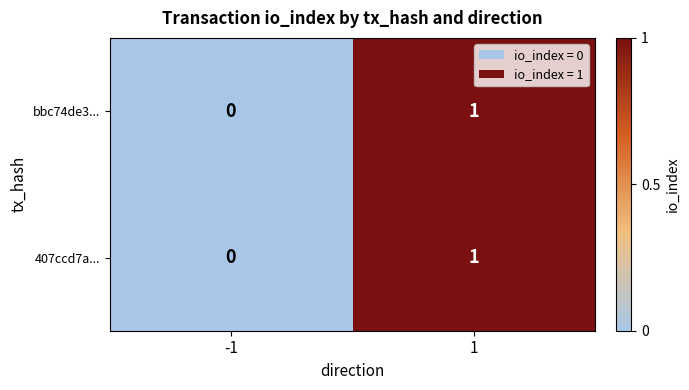

List the labels in order of bbc74de3... value, smallest first.

-1, 1